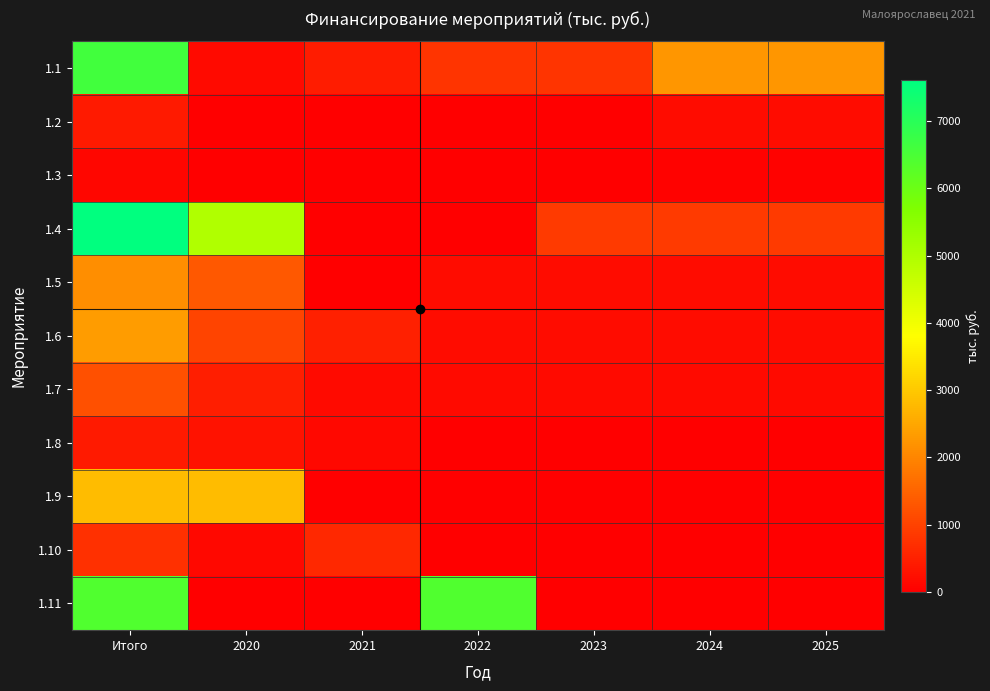

Which has a higher value, 2024 or 2023?

2024